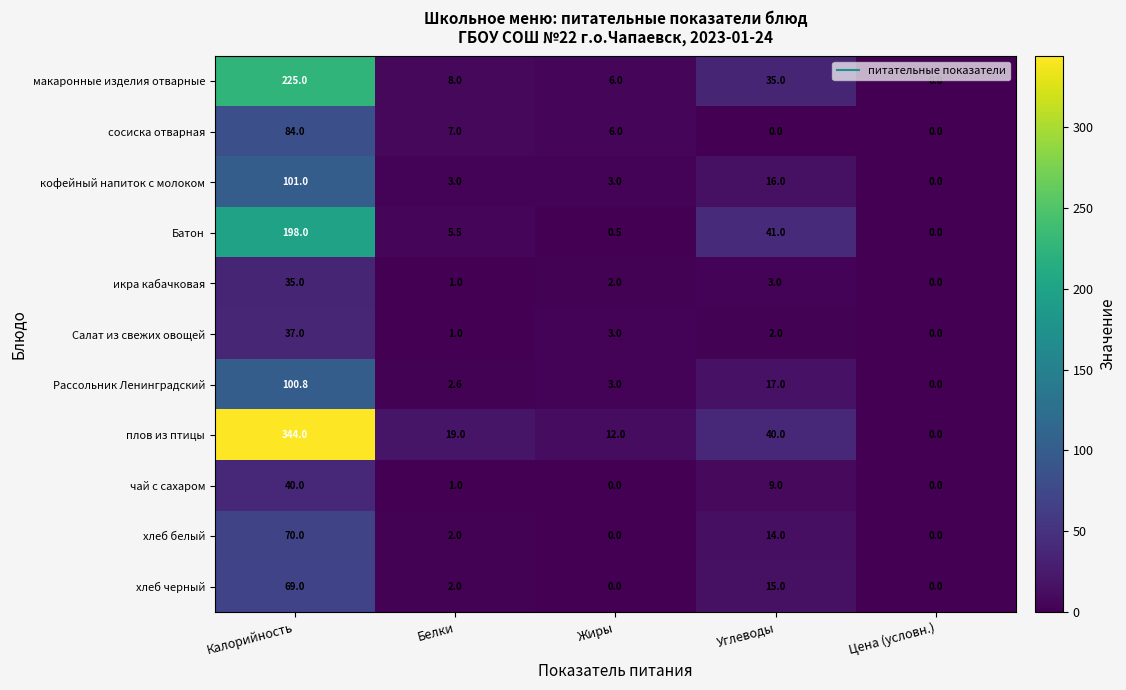

Which series has the largest total across all categories?

плов из птицы